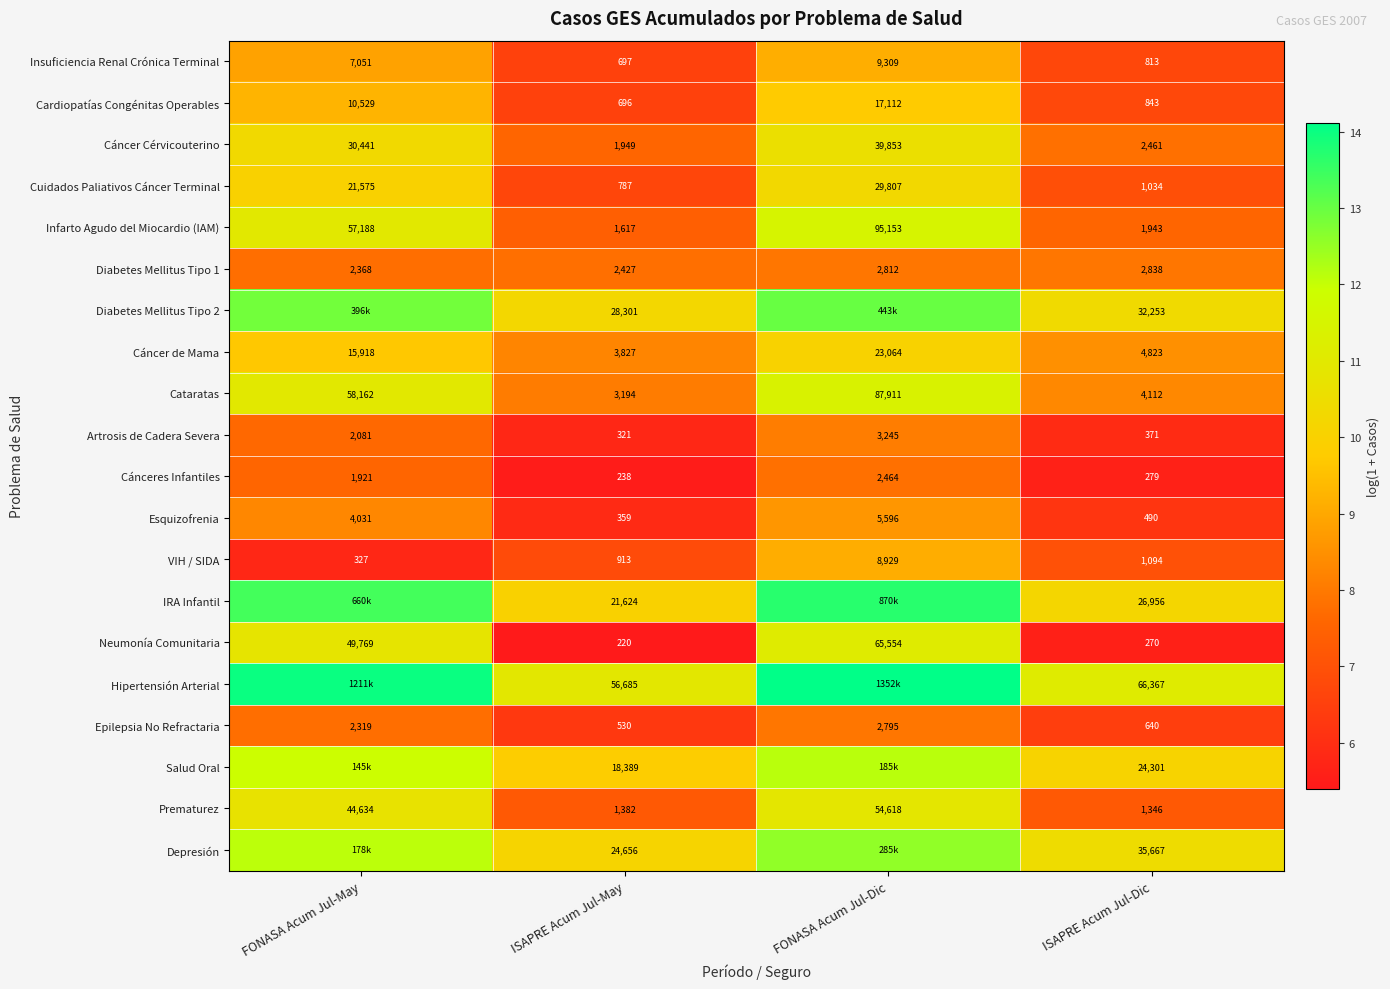

At which category is the sum across all series the highest?

FONASA Acum Jul-Dic